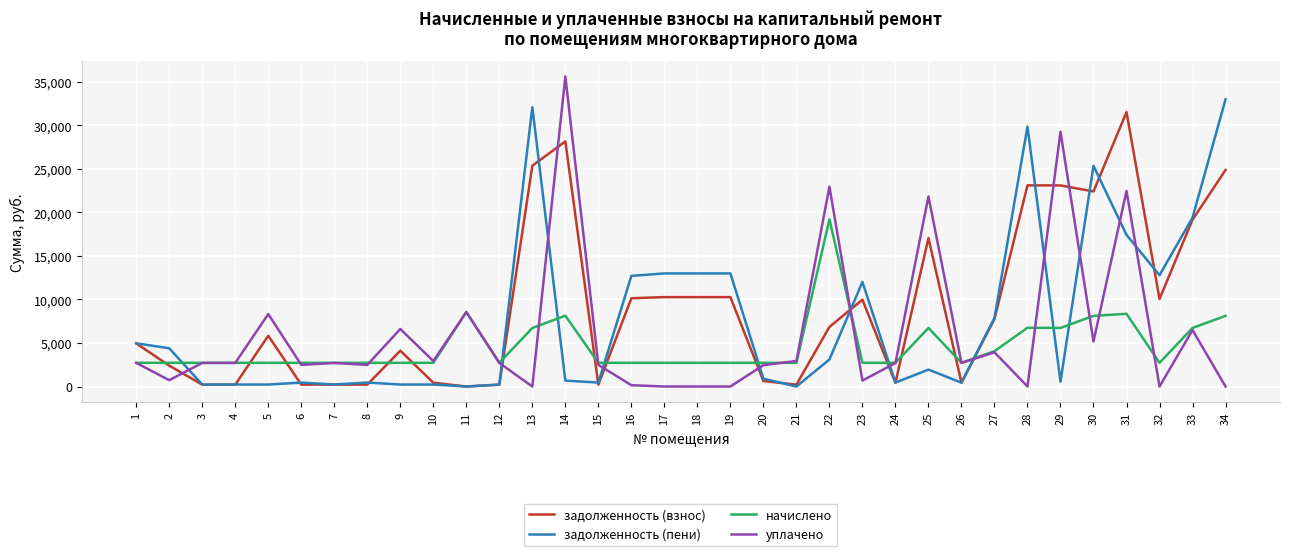

What is the difference between the second highest and second lowest values in the задолженность (взнос) series?

27951.5